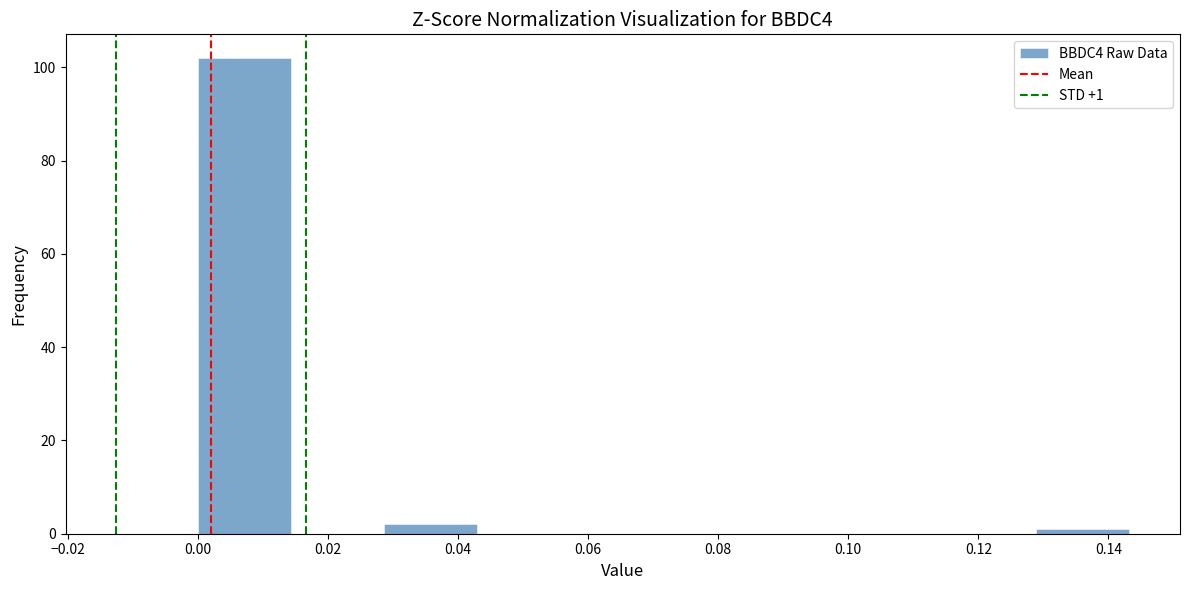

Which range on the x-axis has the tallest bar?

0.000 to 0.014